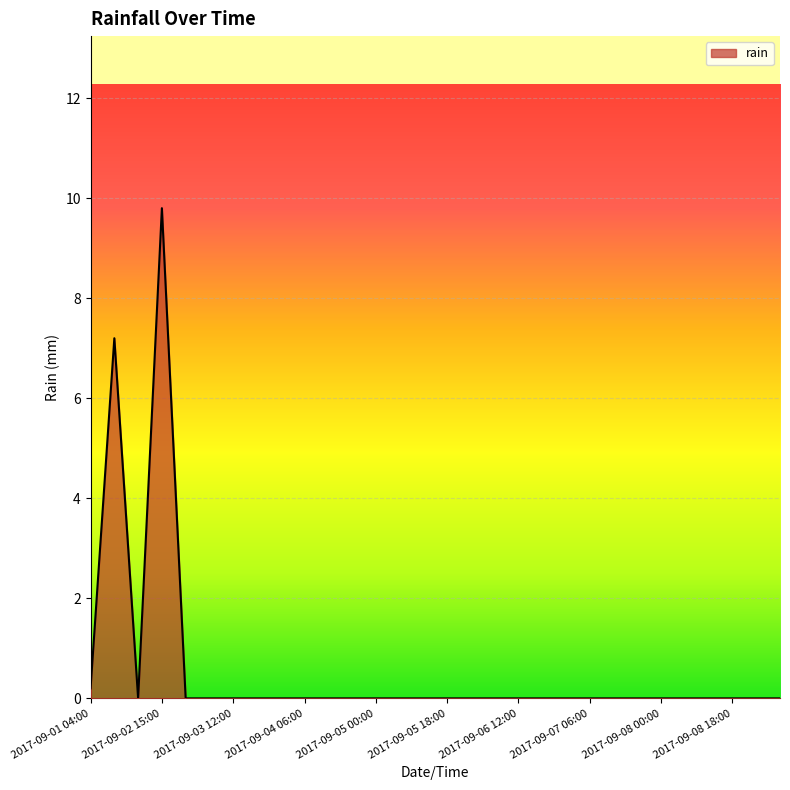

What is the difference between the maximum and minimum values?

9.8